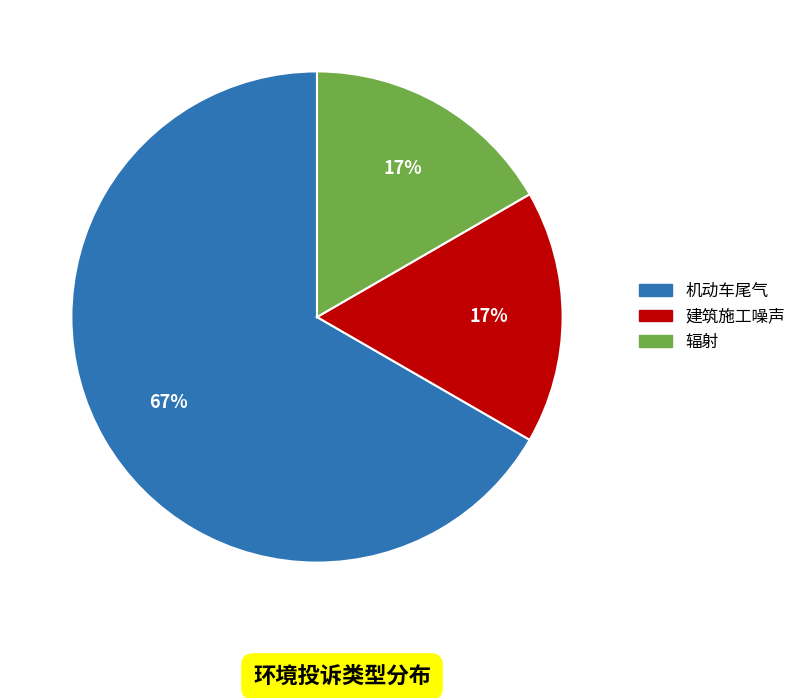

Is it true that 辐射 is 26% of the pie?

False